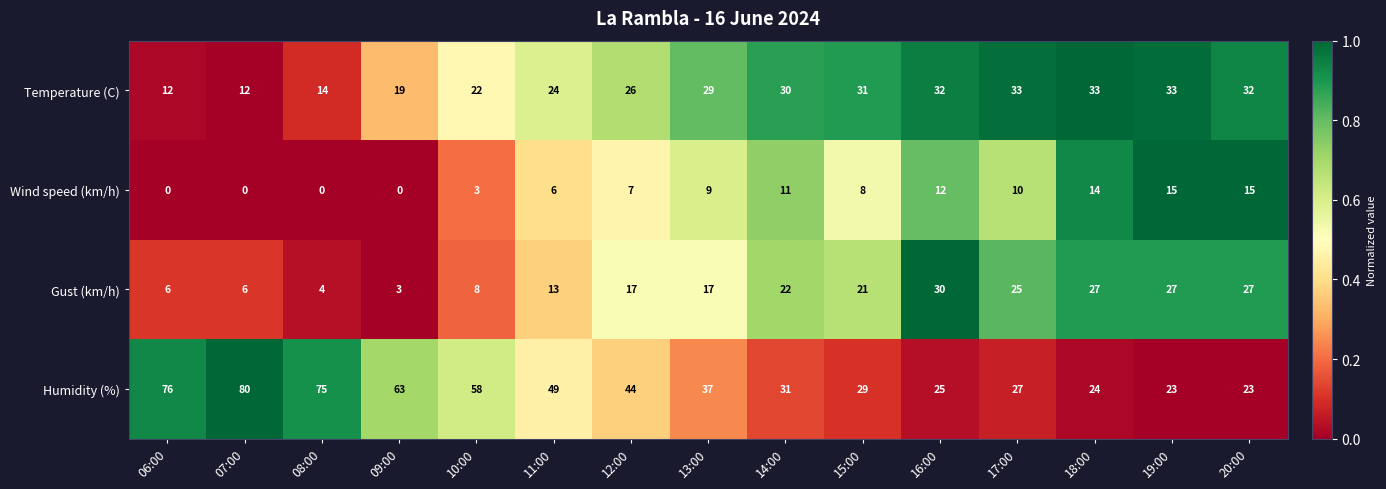

Which series changed the most between 12:00 and 17:00?

Humidity (%)